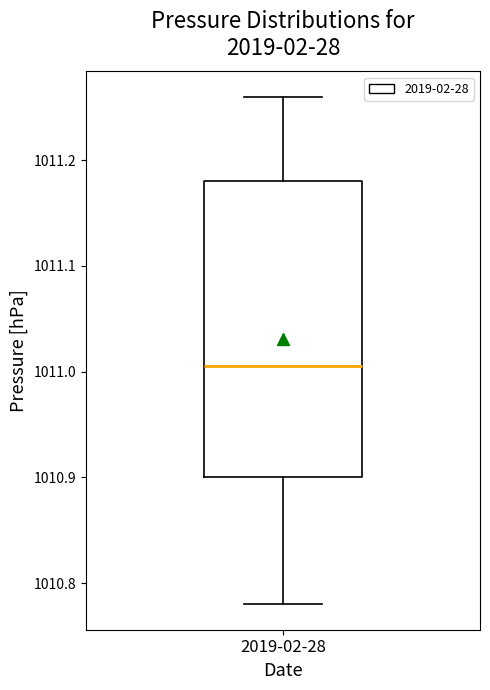

Read this box plot against the y-axis: the position of the median line, the range covered by the box, and the ends of both whiskers. The values are not printed on the chart, so give them approximately, as read against the axis.

median 1011.01, box 1010.90 to 1011.18, whiskers 1010.78 to 1011.26